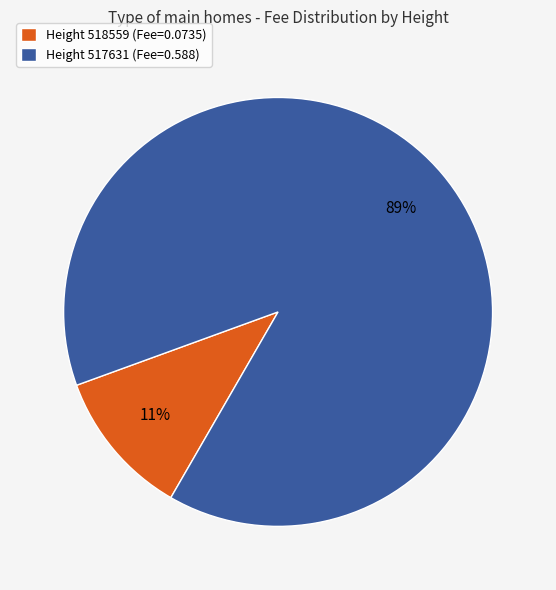

To the nearest percent, what is the average slice percentage?

50%